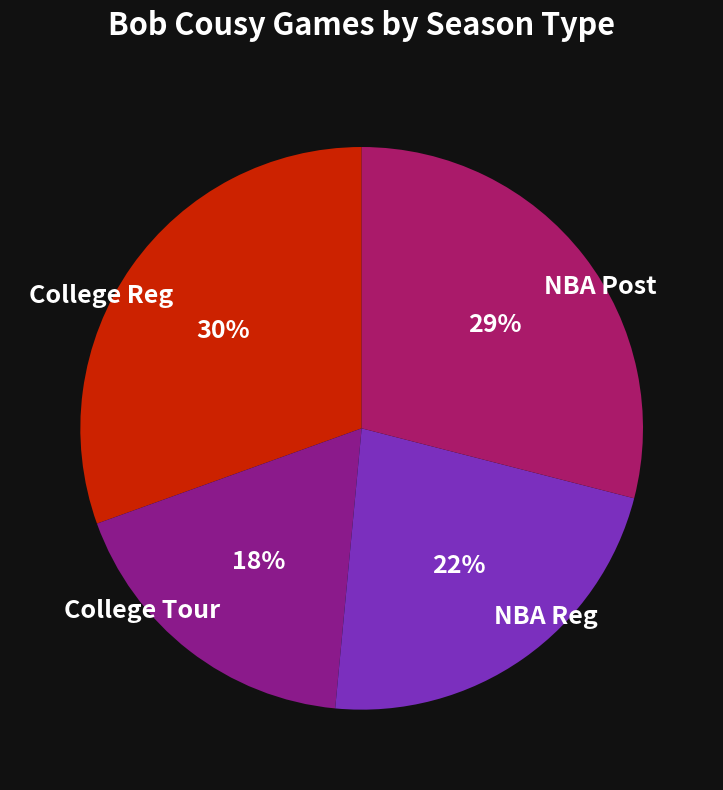

Combined, do NBA Post and College Reg account for over 50%?

Yes